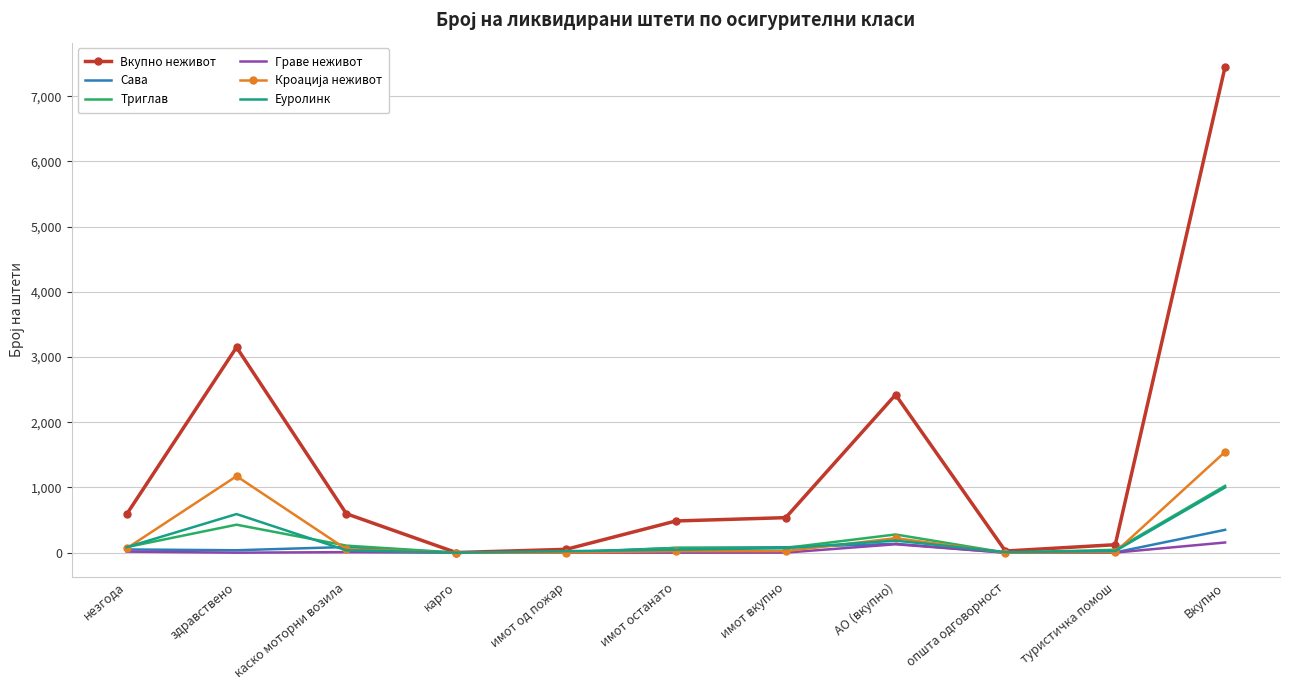

Between каско моторни возила and карго, which series saw the biggest shift?

Вкупно неживот